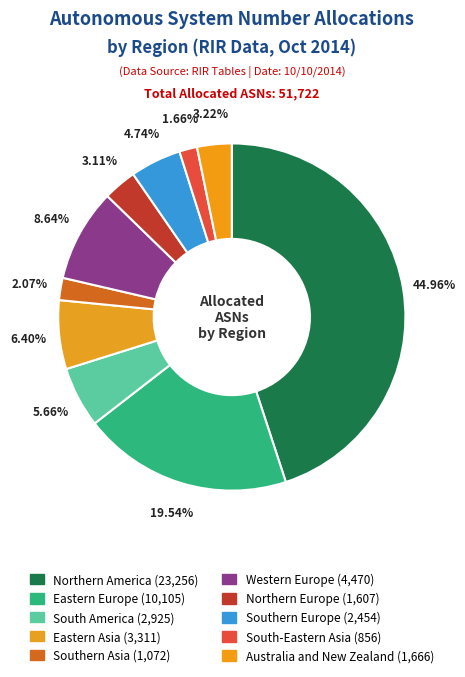

Combined, do Northern Europe and Eastern Europe account for over 50%?

No